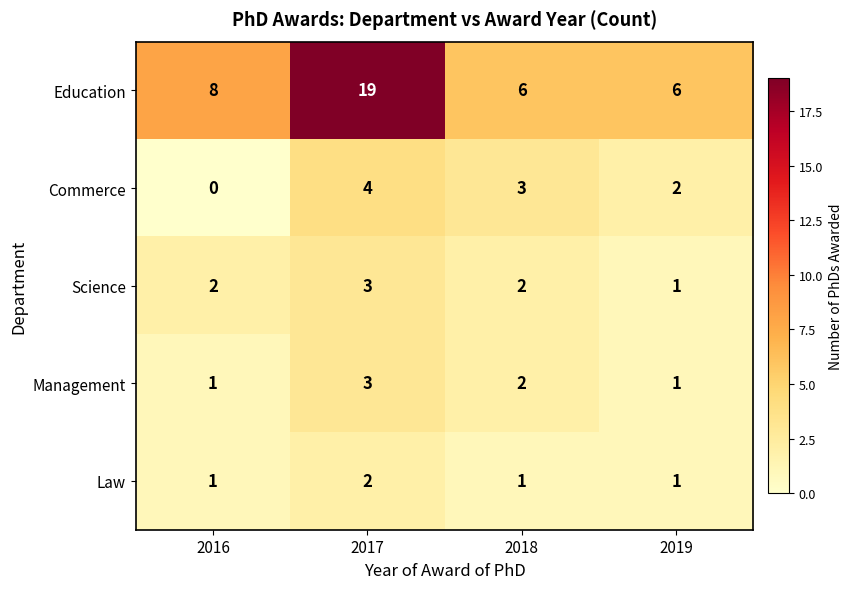

What is the maximum value shown in the chart?

19